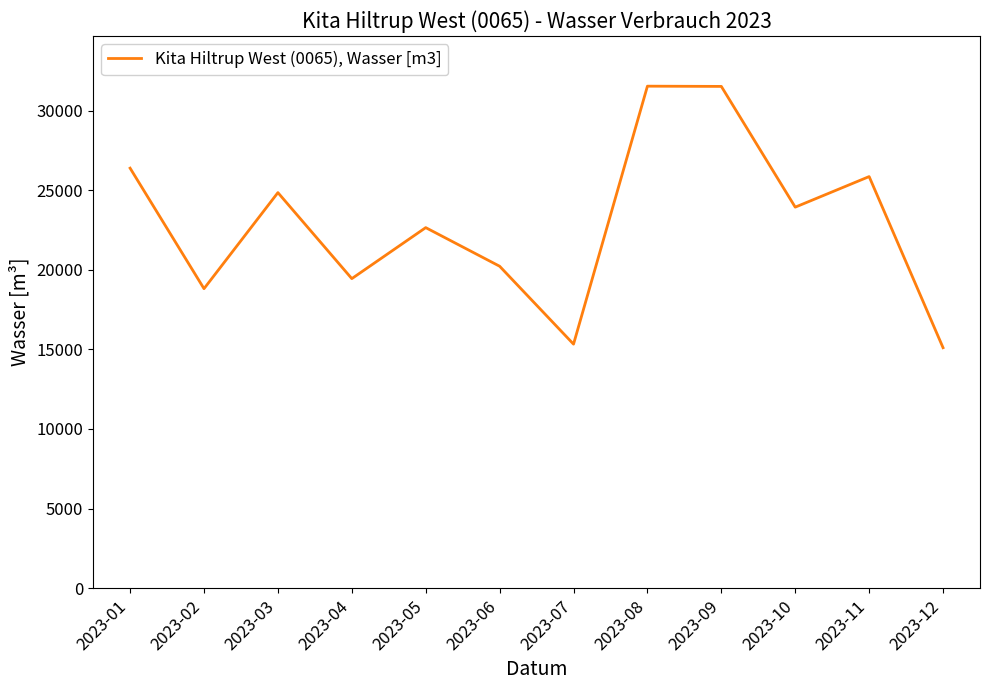

Is it true that the value at 2023-06 is 20219?

True